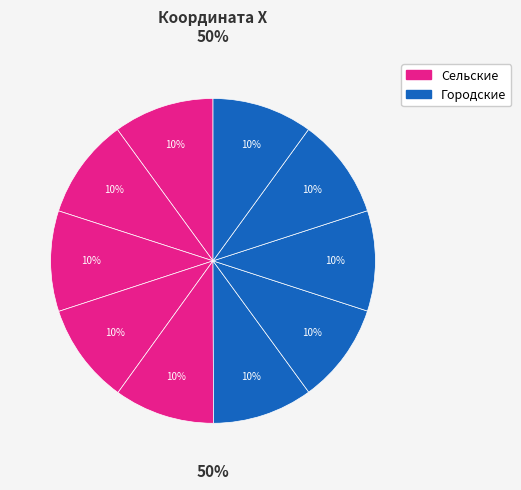

Count the number of slices in the pie.

10